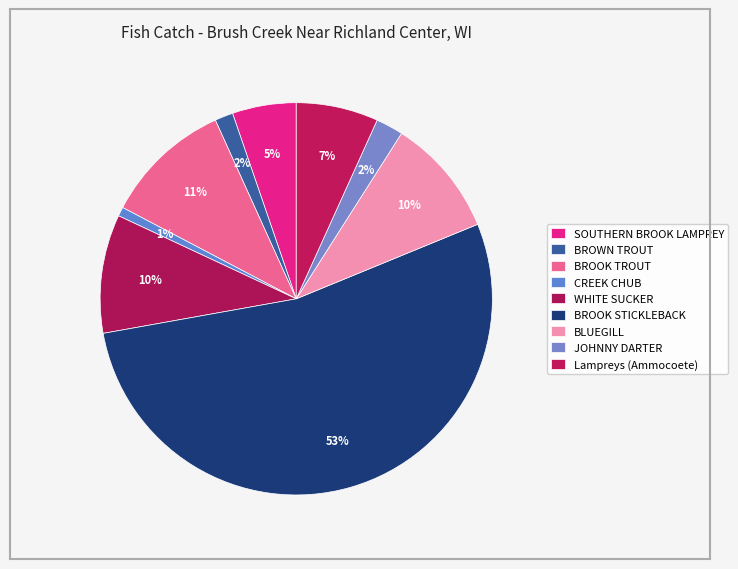

How many slices are in this pie chart?

9